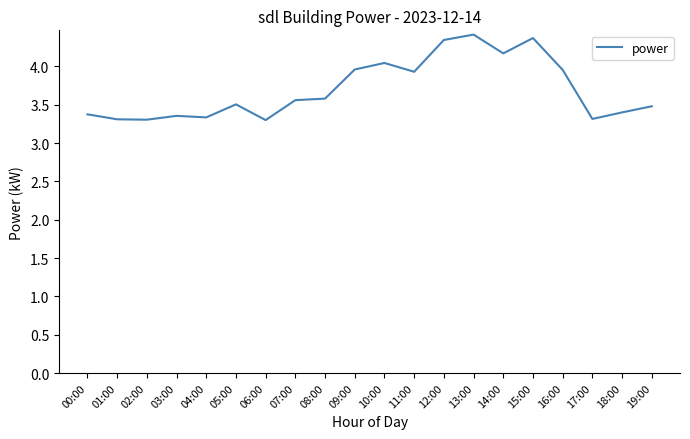

What position from the right is 18:00?

2